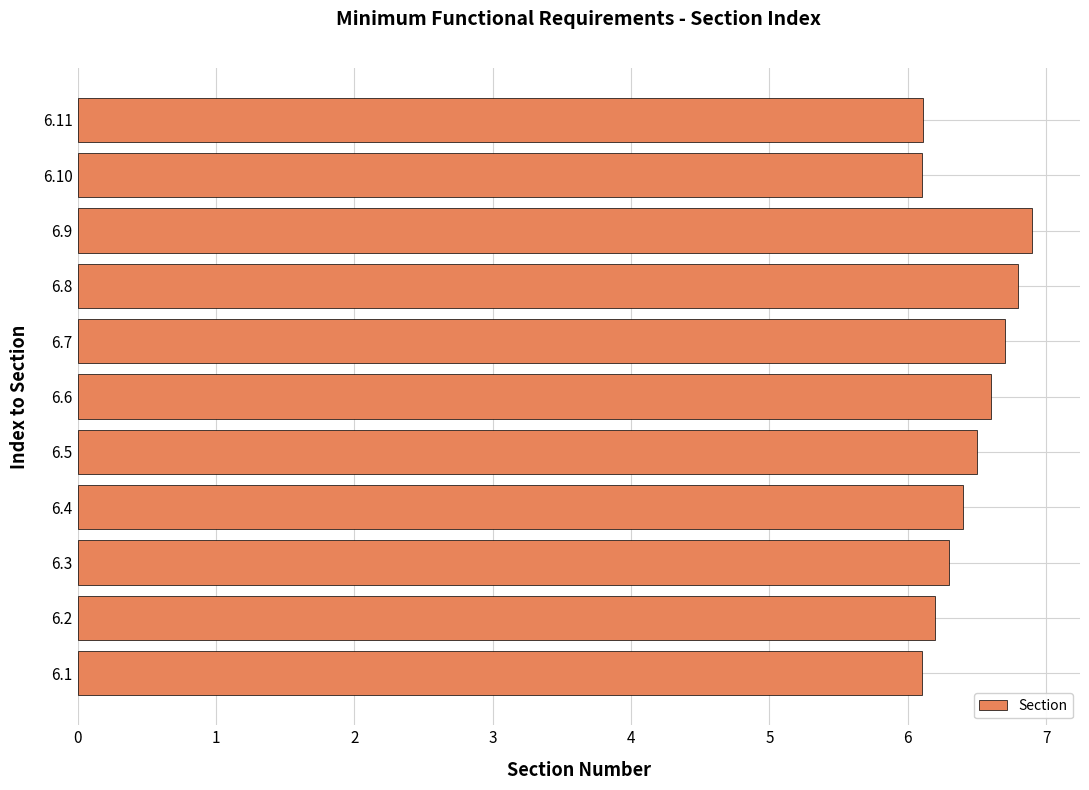

What is the sum of the values at 6.9 and 6.1?

13.0